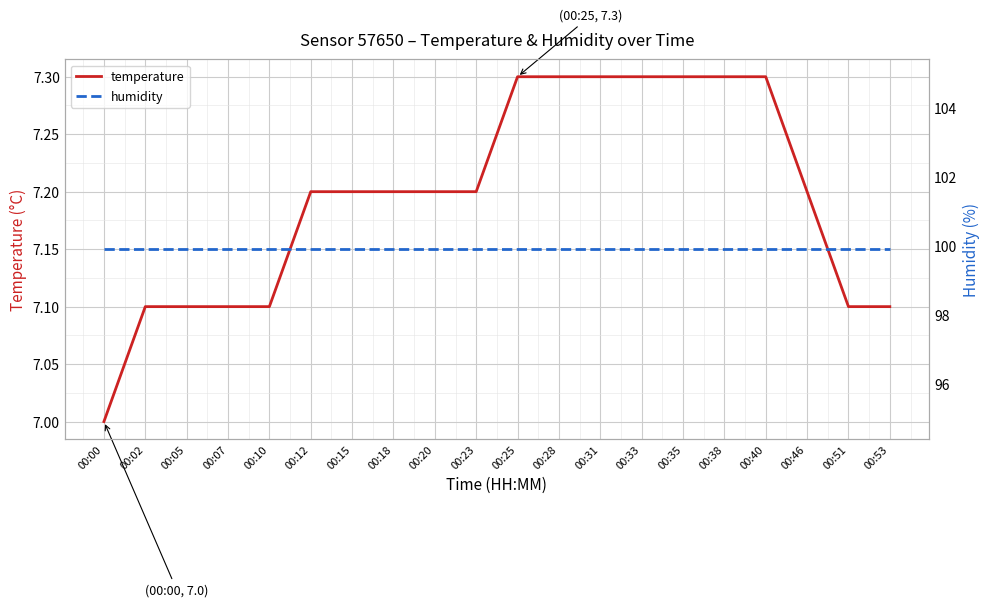

How many distinct data groups are displayed?

2